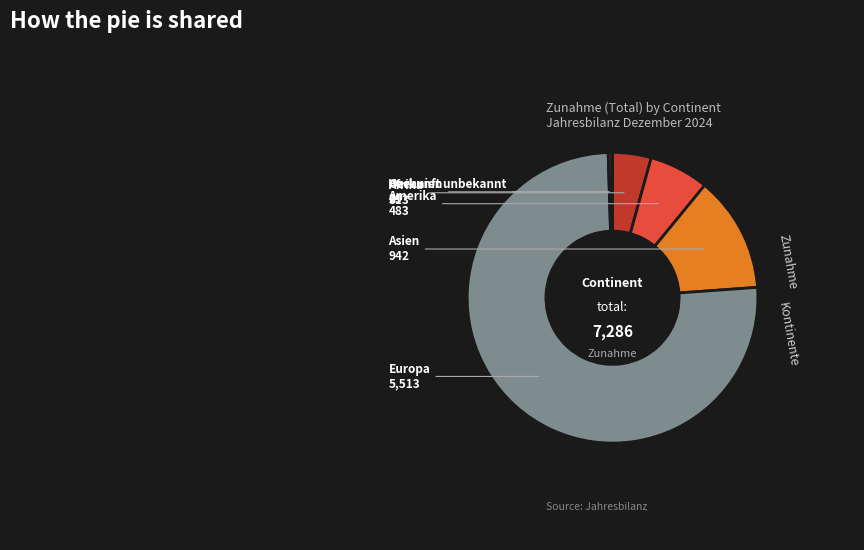

What is the largest slice in the pie chart?

Europa